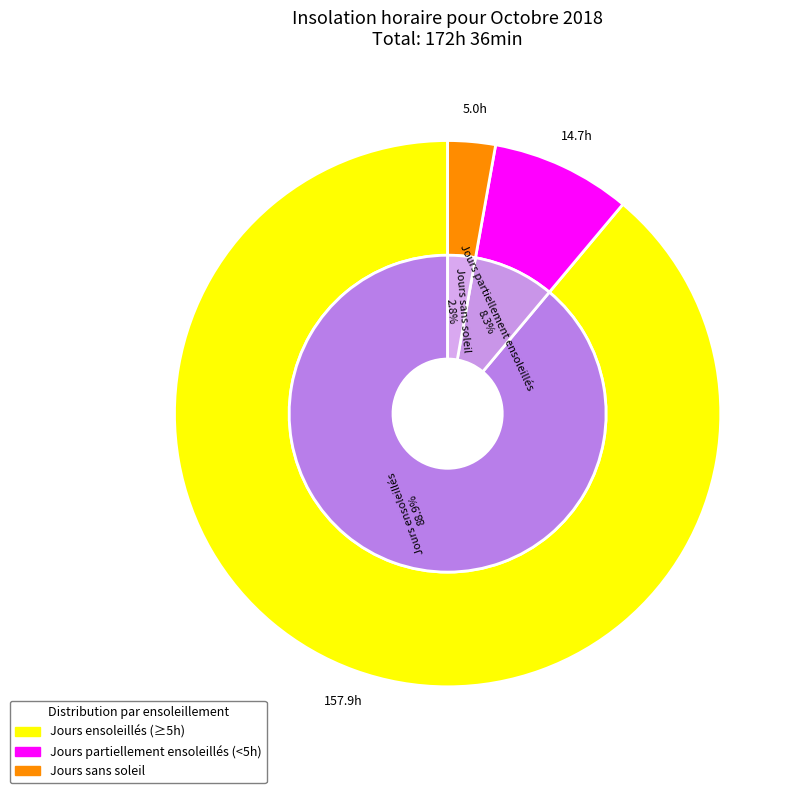

Is it true that Jour 26 is 1% of the pie?

False